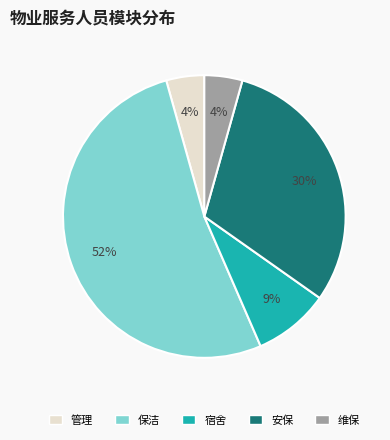

Approximately how many times larger is the value at 维保 compared to 安保?

0.1